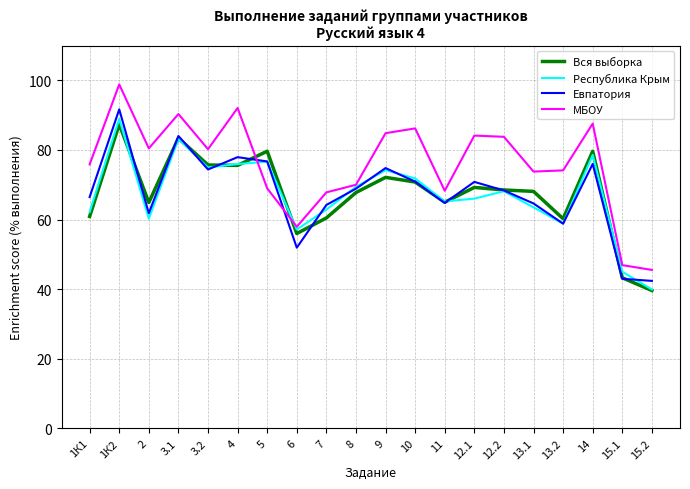

What is the difference between the highest and lowest values at 10?

15.4